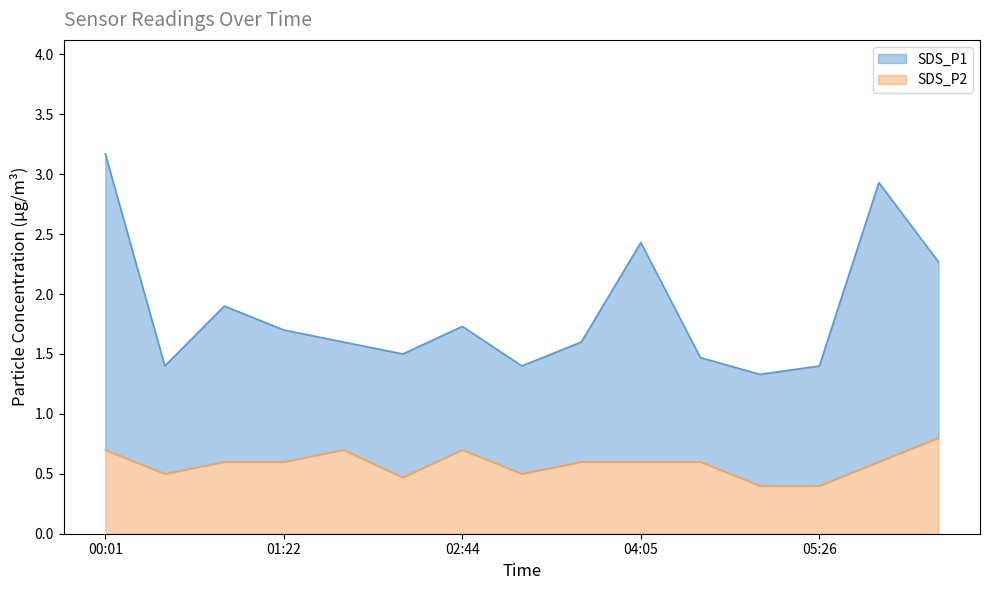

What value does the SDS_P1 series have at 2023/08/07 01:50:00?

1.6